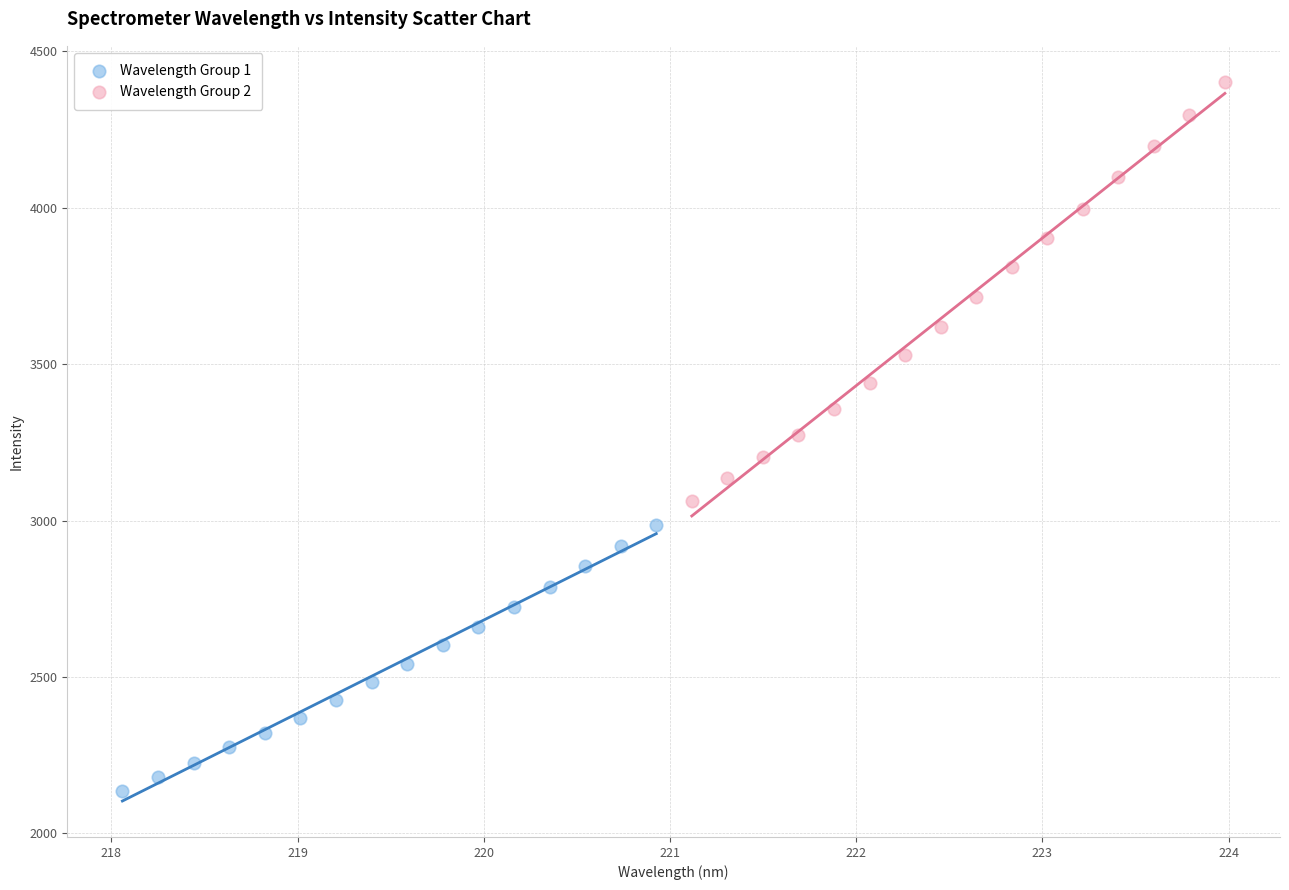

Which series has the largest Y range (max minus min)?

Wavelength Group 2